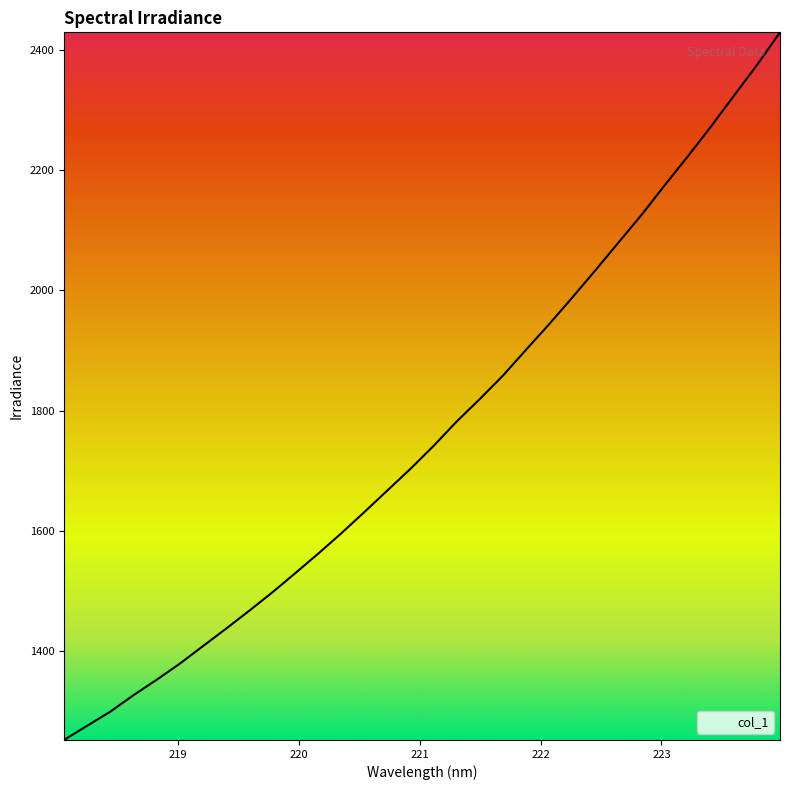

Does the chart have visible grid lines?

No